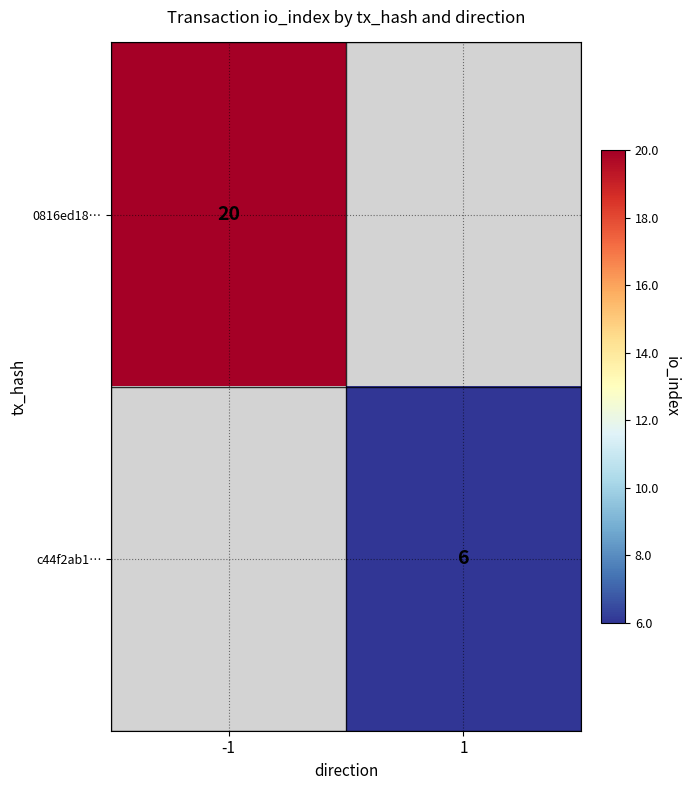

Which label corresponds to the smallest value in the chart?

1